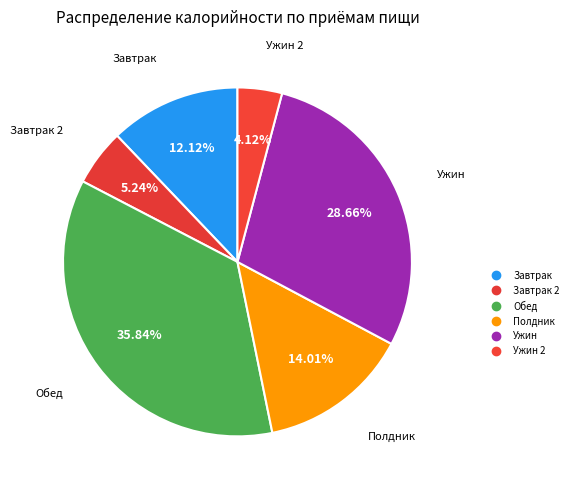

How many segments does this pie chart have?

6